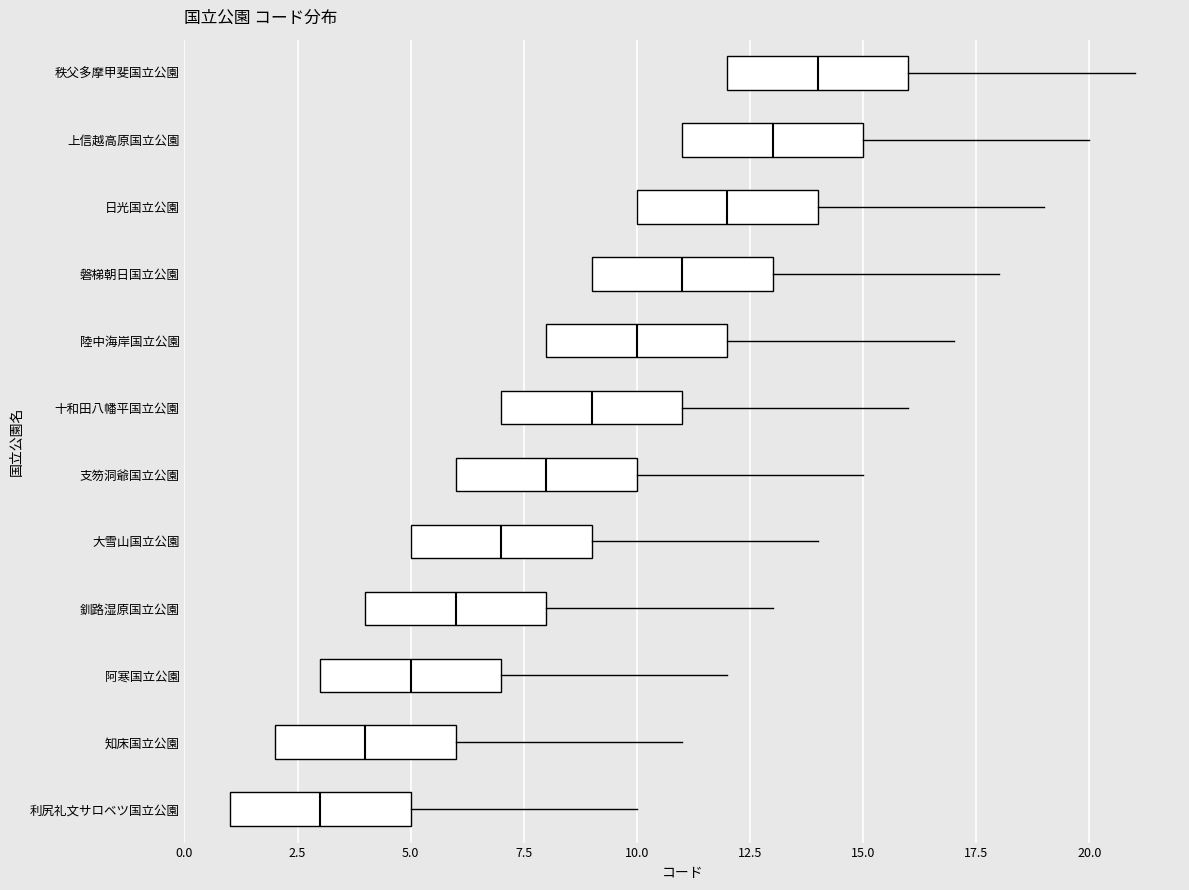

Reading bottom to top, read every box against the x-axis: the position of its median line, the range the box covers, and the ends of its whiskers. The values are not printed on the chart, so give them approximately, as read against the axis.

利尻礼文サロベツ国立公園: median 3, box 1 to 5, whiskers 1 to 10
知床国立公園: median 4, box 2 to 6, whiskers 2 to 11
阿寒国立公園: median 5, box 3 to 7, whiskers 3 to 12
釧路湿原国立公園: median 6, box 4 to 8, whiskers 4 to 13
大雪山国立公園: median 7, box 5 to 9, whiskers 5 to 14
支笏洞爺国立公園: median 8, box 6 to 10, whiskers 6 to 15
十和田八幡平国立公園: median 9, box 7 to 11, whiskers 7 to 16
陸中海岸国立公園: median 10, box 8 to 12, whiskers 8 to 17
磐梯朝日国立公園: median 11, box 9 to 13, whiskers 9 to 18
日光国立公園: median 12, box 10 to 14, whiskers 10 to 19
上信越高原国立公園: median 13, box 11 to 15, whiskers 11 to 20
秩父多摩甲斐国立公園: median 14, box 12 to 16, whiskers 12 to 21